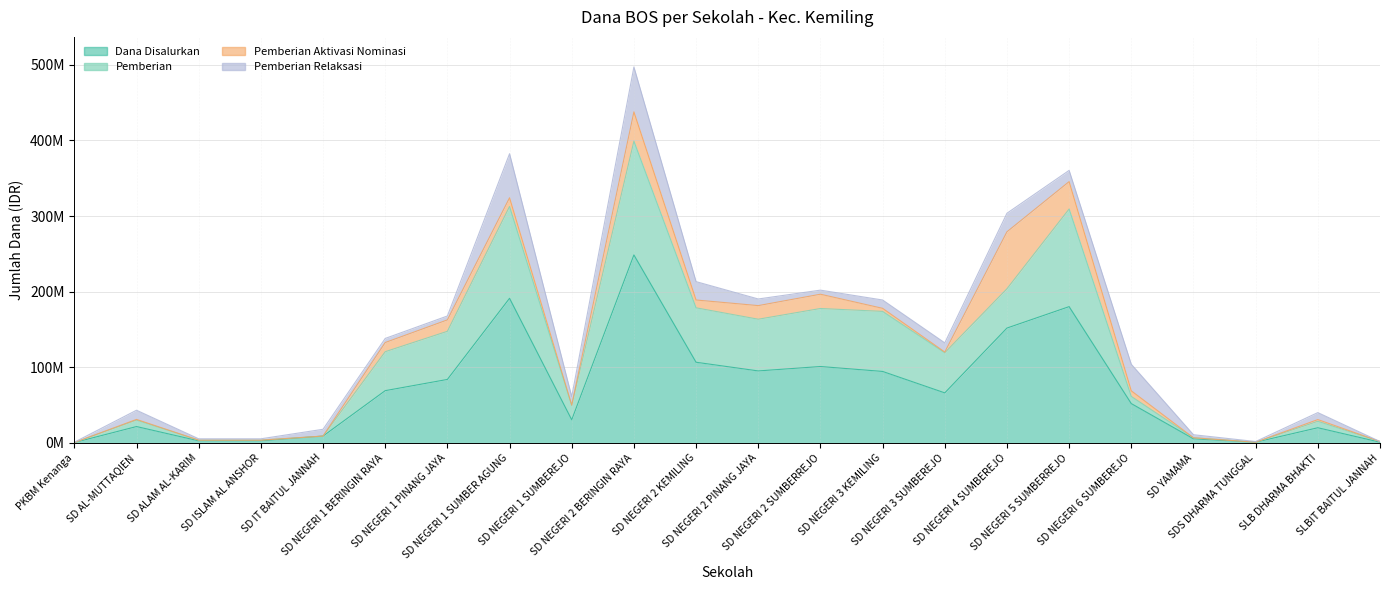

At which category is the sum across all series the highest?

SD NEGERI 2 BERINGIN RAYA